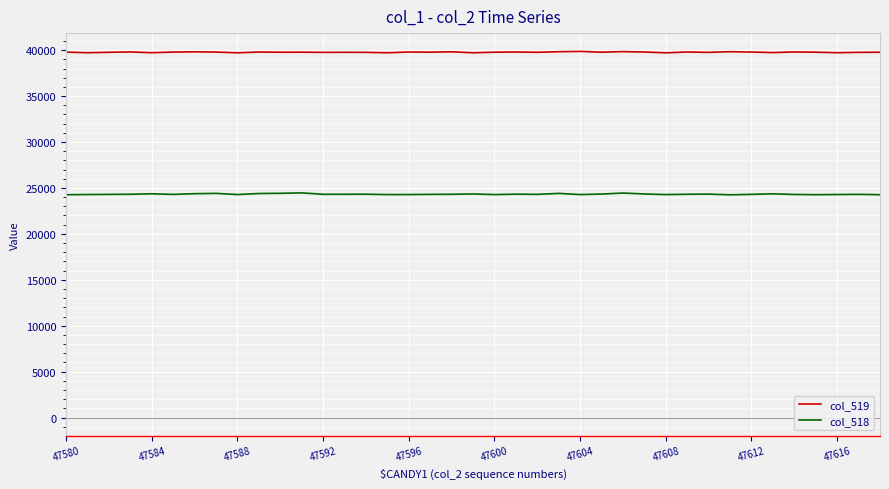

List the series in order of their peak value, lowest first.

col_518, col_519